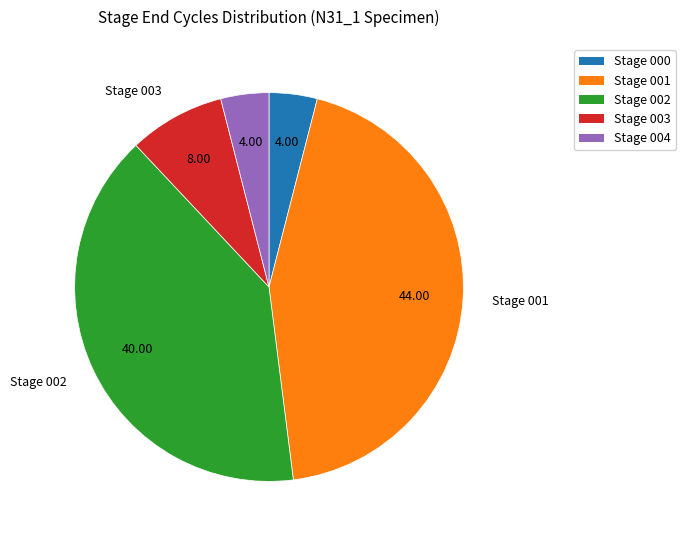

Is Stage 003 the majority of the pie?

No